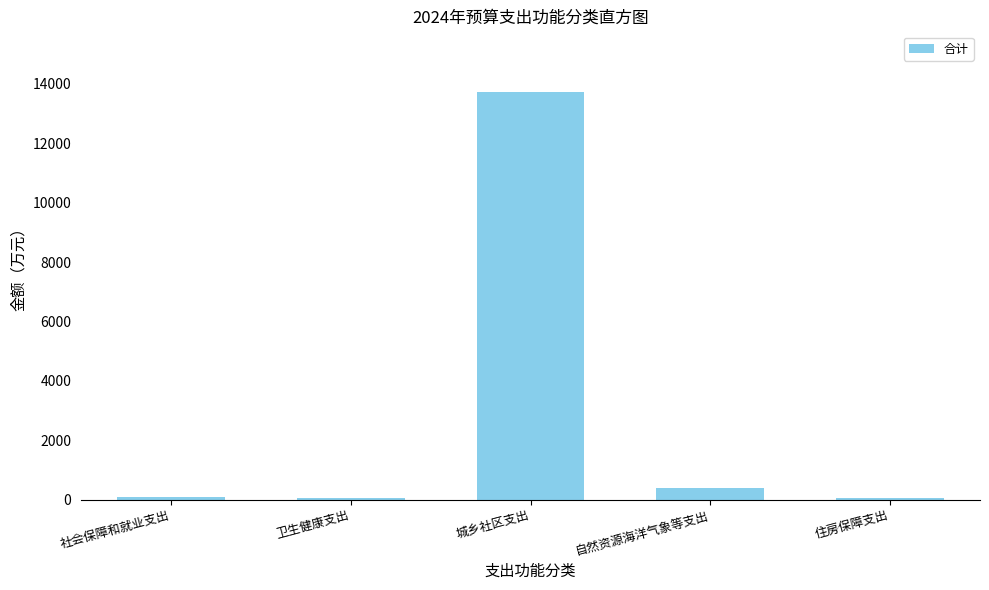

What is the greatest value displayed?

13716.2